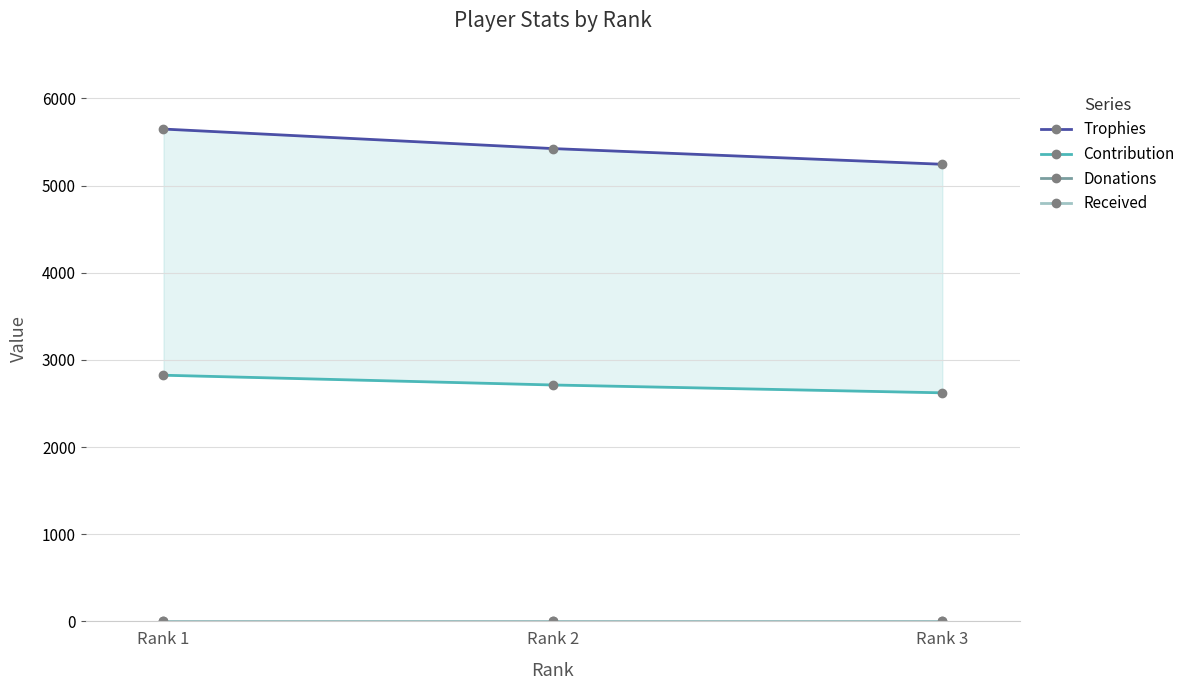

At Rank 3, list the series in order from largest to smallest.

Trophies, Contribution, Donations, Received